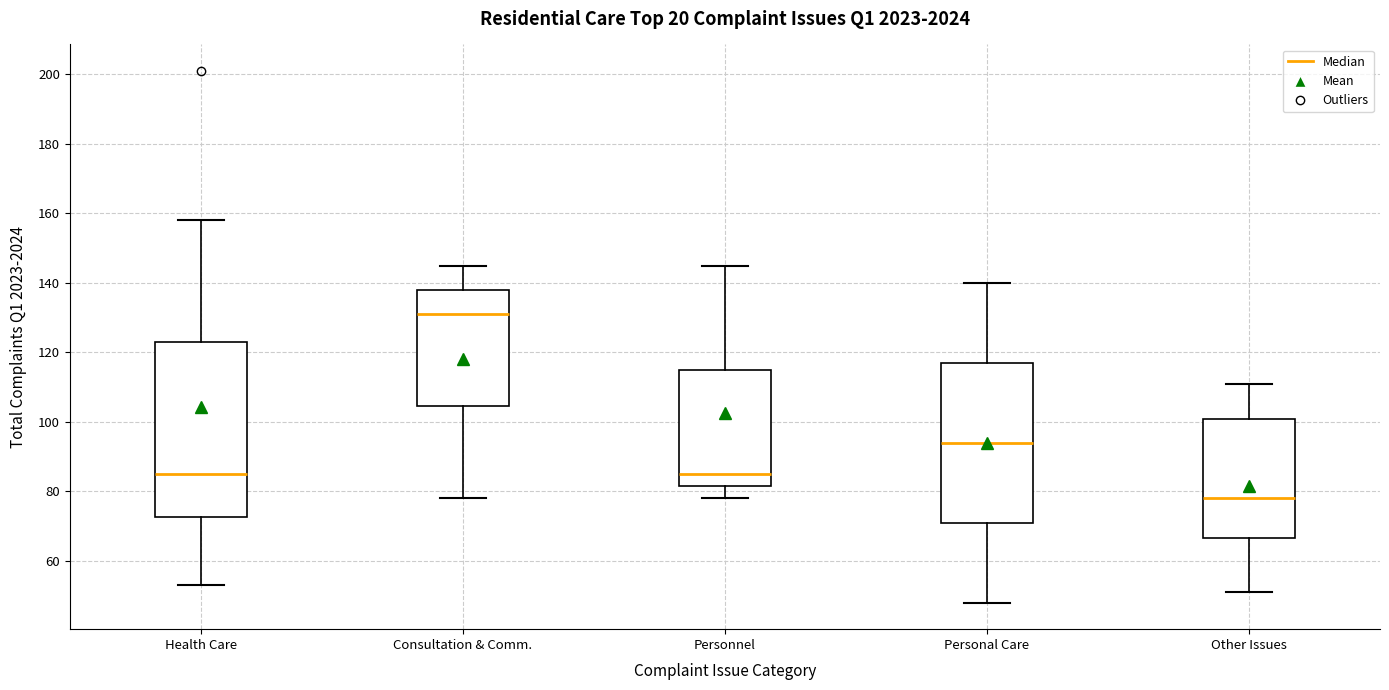

Which box's median line is the highest?

Consultation & Comm.